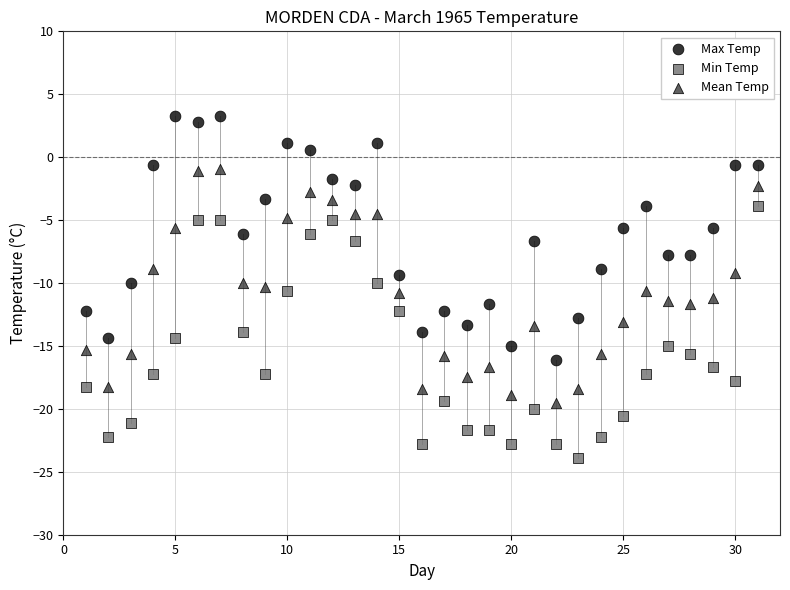

What is the X range (max minus min) for the scatter plot?

30.0